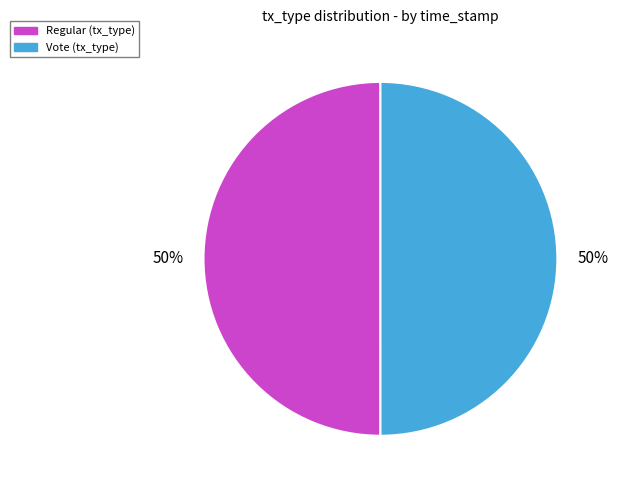

Is the sum of Vote and Regular greater than half?

Yes